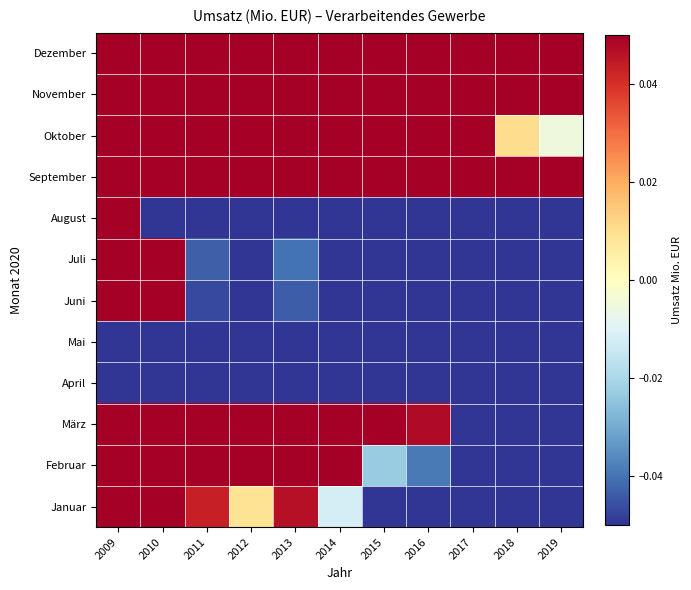

Reading right to left, list all the values displayed in this chart.

Januar: 2019=-0.3	2018=-0.2	2017=-0.2	2016=-0.1	2015=-0.1	2014=-0.0	2013=0.0	2012=0.0	2011=0.0	2010=0.3	2009=0.5
Februar: 2019=-0.2	2018=-0.2	2017=-0.1	2016=-0.0	2015=-0.0	2014=0.0	2013=0.1	2012=0.1	2011=0.1	2010=0.3	2009=0.5
März: 2019=-0.1	2018=-0.1	2017=-0.0	2016=0.0	2015=0.1	2014=0.1	2013=0.2	2012=0.2	2011=0.2	2010=0.4	2009=0.6
April: 2019=-1.0	2018=-1.0	2017=-0.9	2016=-0.8	2015=-0.8	2014=-0.8	2013=-0.7	2012=-0.7	2011=-0.7	2010=-0.5	2009=-0.3
Mai: 2019=-0.8	2018=-0.8	2017=-0.7	2016=-0.6	2015=-0.6	2014=-0.6	2013=-0.5	2012=-0.5	2011=-0.5	2010=-0.3	2009=-0.1
Juni: 2019=-0.3	2018=-0.3	2017=-0.3	2016=-0.2	2015=-0.2	2014=-0.1	2013=-0.0	2012=-0.1	2011=-0.0	2010=0.2	2009=0.4
Juli: 2019=-0.3	2018=-0.3	2017=-0.3	2016=-0.2	2015=-0.2	2014=-0.1	2013=-0.0	2012=-0.1	2011=-0.0	2010=0.2	2009=0.4
August: 2019=-0.6	2018=-0.6	2017=-0.6	2016=-0.5	2015=-0.5	2014=-0.4	2013=-0.3	2012=-0.4	2011=-0.3	2010=-0.1	2009=0.1
September: 2019=0.2	2018=0.2	2017=0.2	2016=0.3	2015=0.3	2014=0.4	2013=0.5	2012=0.4	2011=0.5	2010=0.7	2009=0.9
Oktober: 2019=-0.0	2018=0.0	2017=0.1	2016=0.1	2015=0.2	2014=0.2	2013=0.3	2012=0.3	2011=0.3	2010=0.5	2009=0.7
November: 2019=0.3	2018=0.3	2017=0.3	2016=0.4	2015=0.5	2014=0.5	2013=0.6	2012=0.5	2011=0.6	2010=0.8	2009=1.0
Dezember: 2019=0.2	2018=0.2	2017=0.3	2016=0.4	2015=0.4	2014=0.5	2013=0.5	2012=0.5	2011=0.5	2010=0.7	2009=0.9